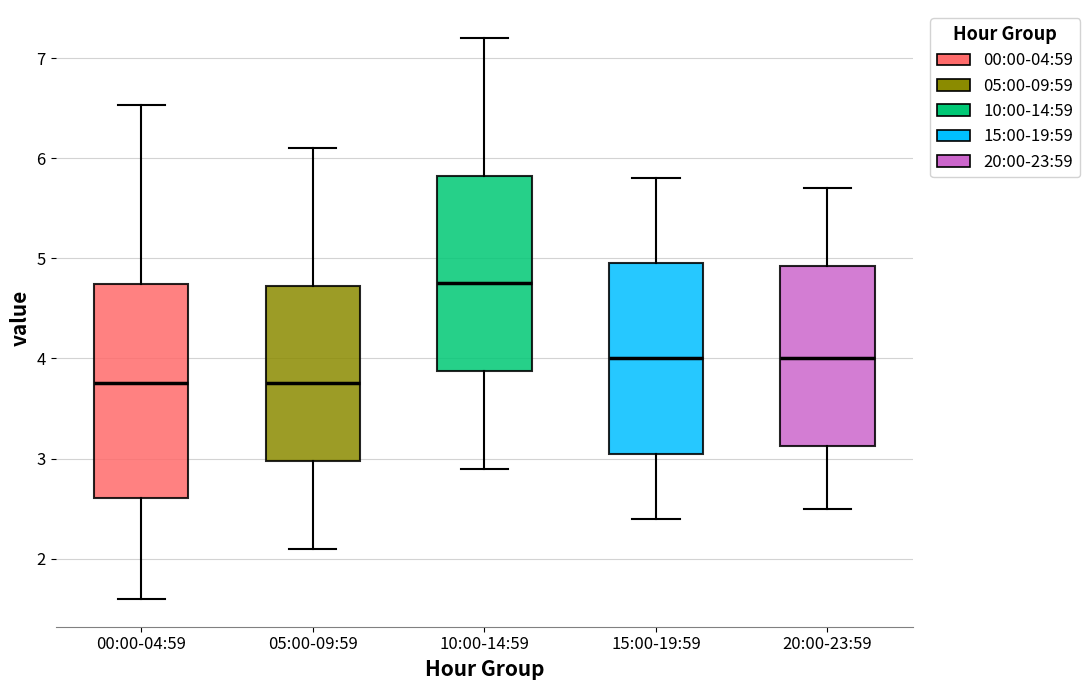

Comparing the boxes themselves (not the whiskers), which one is the tallest?

00:00-04:59